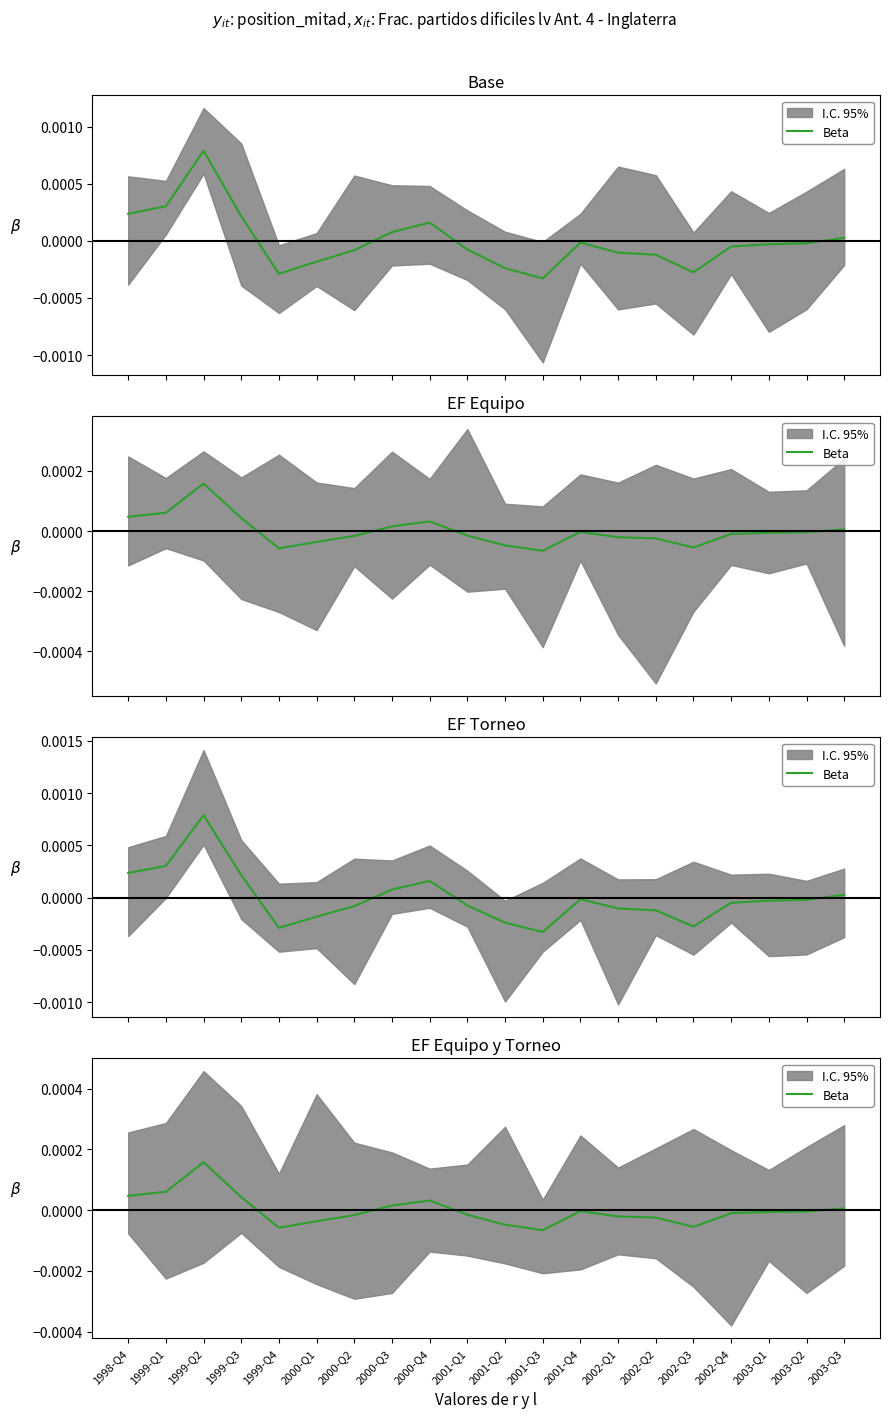

Rank the categories by value from lowest to highest.

2001-Q3, 1999-Q4, 2002-Q3, 2001-Q2, 2000-Q1, 2002-Q2, 2002-Q1, 2000-Q2, 2001-Q1, 2002-Q4, 2003-Q1, 2003-Q2, 2001-Q4, 2003-Q3, 2000-Q3, 2000-Q4, 1999-Q3, 1998-Q4, 1999-Q1, 1999-Q2